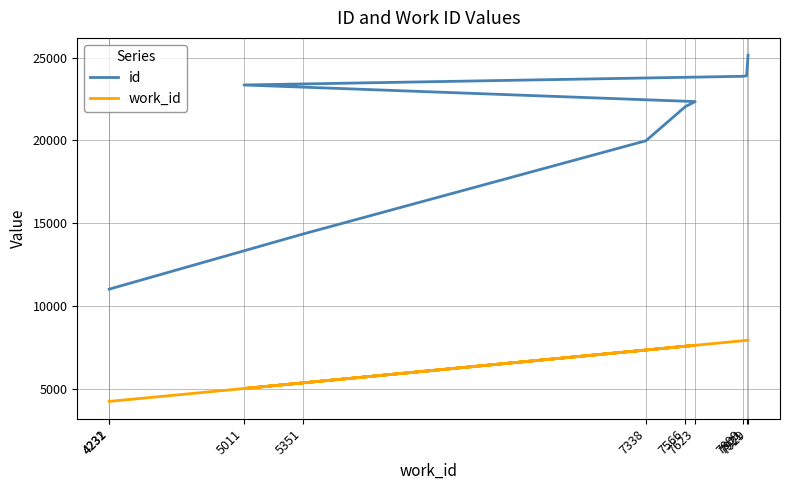

What is the total value across all series at 4232?

15251